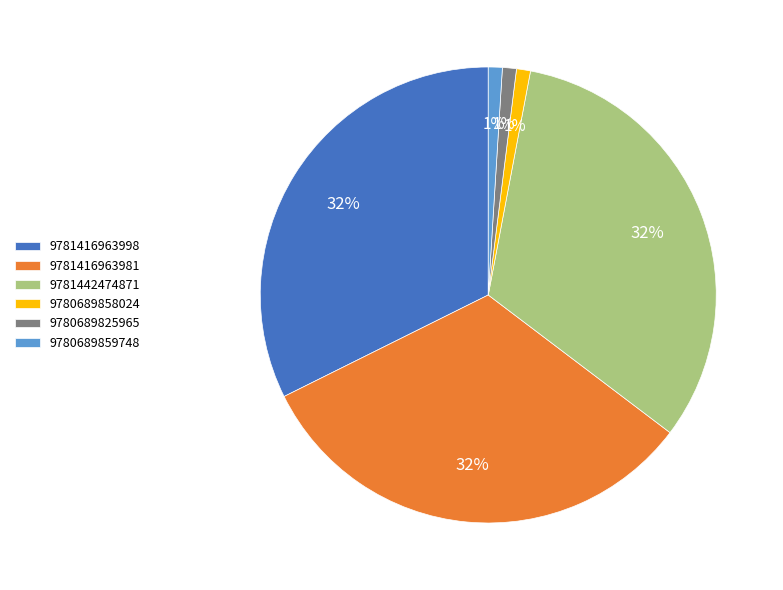

To the nearest percent, what percentage of the pie is 9781416963981?

32%